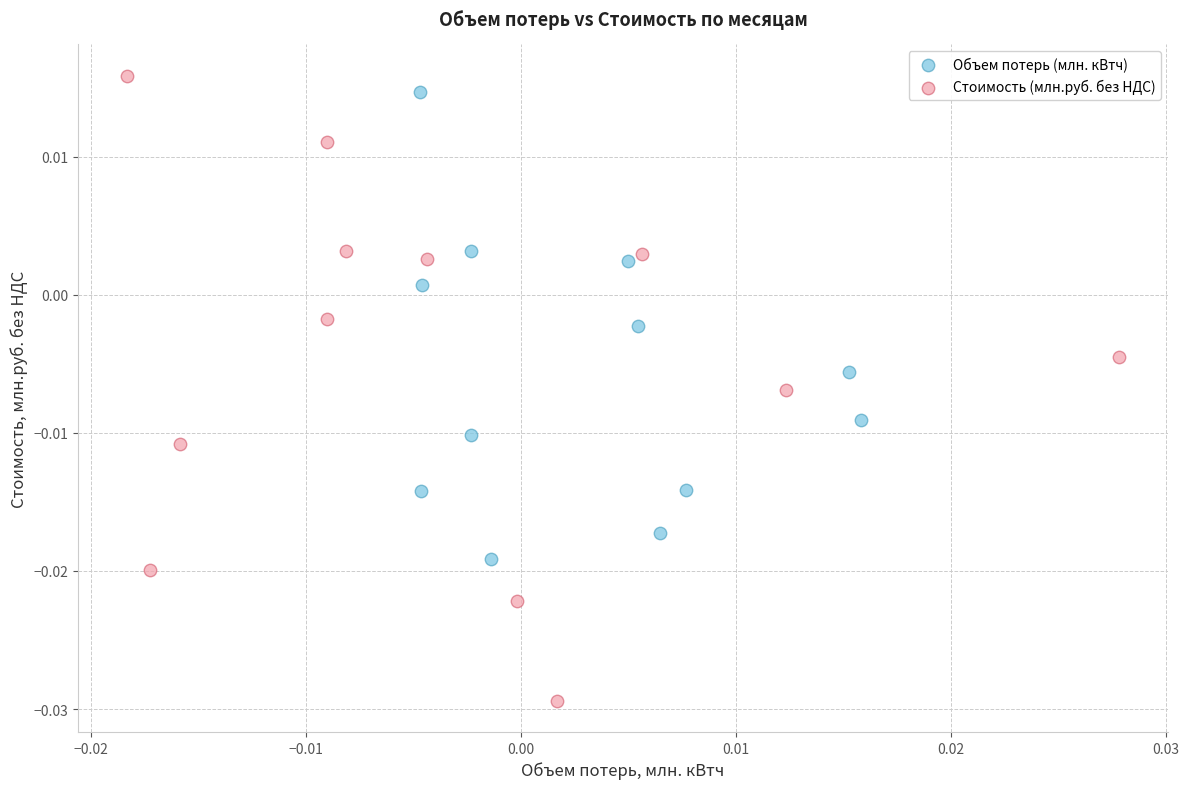

Which series contains the highest Y value?

Стоимость (млн.руб. без НДС)